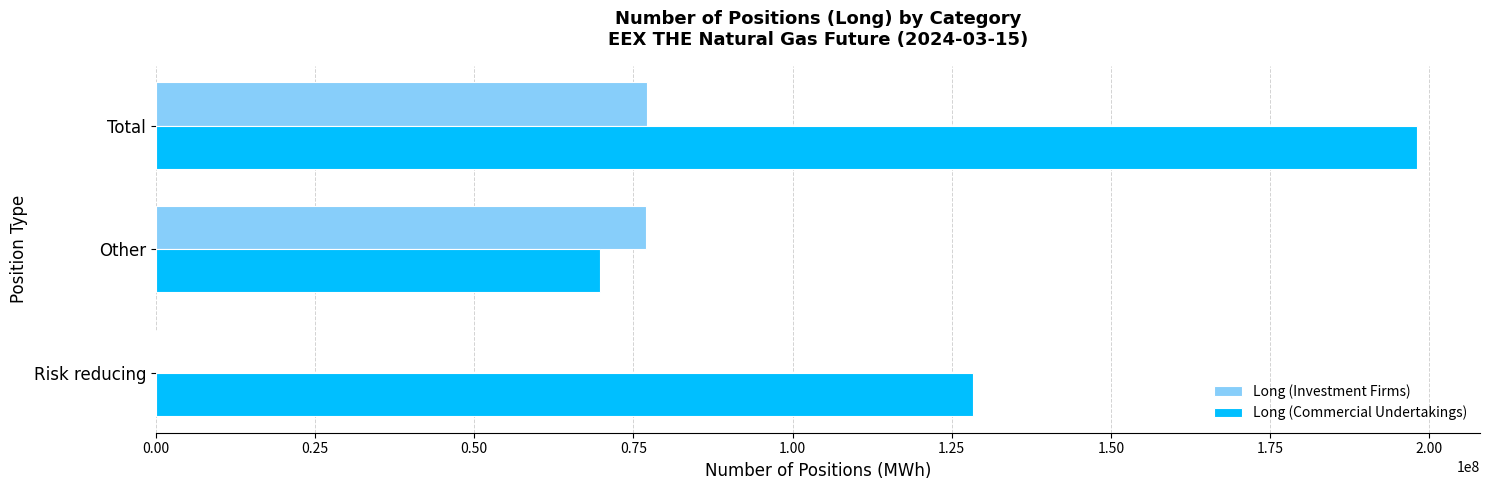

What is the approximate value of Long (Commercial Undertakings) at Other?

69732351